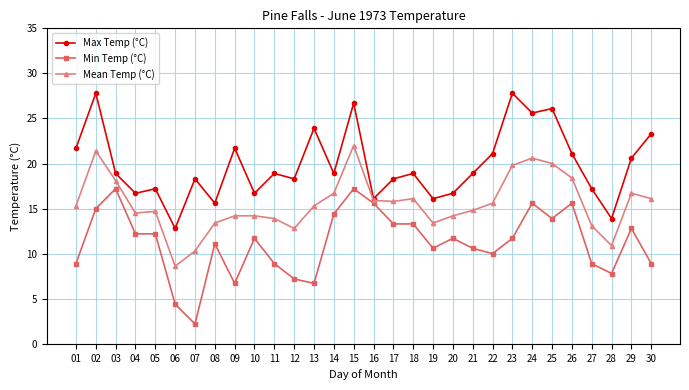

At which category is the sum across all series the highest?

15